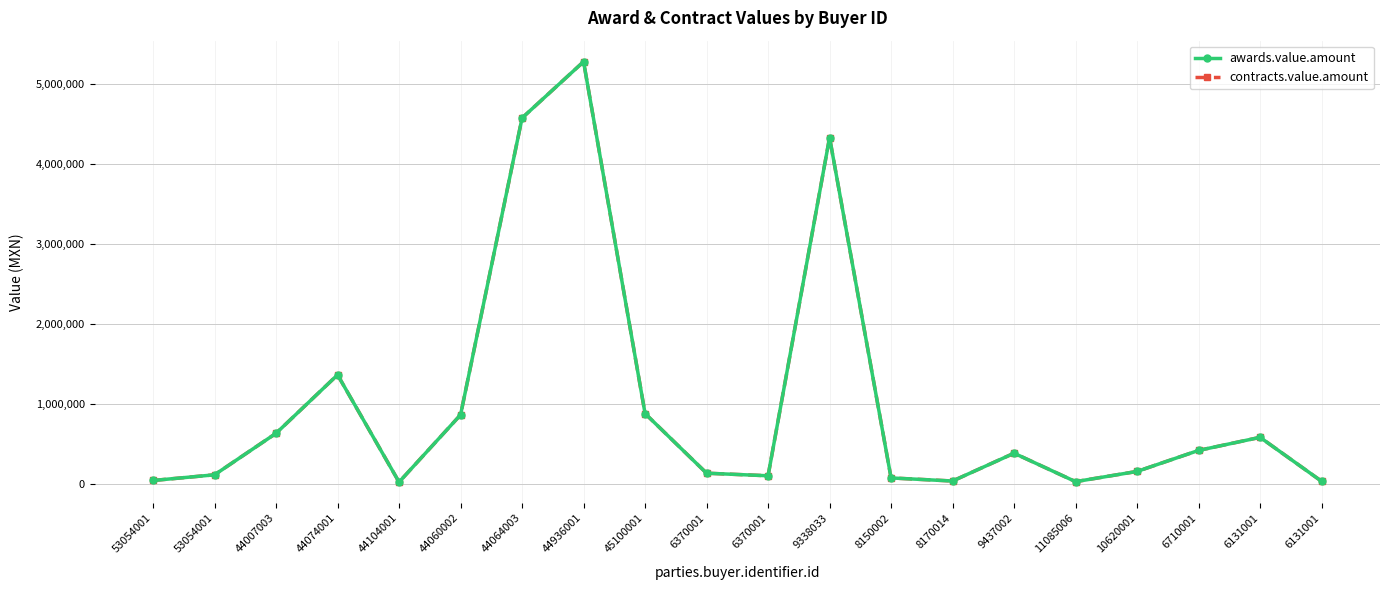

Is this an area chart (filled region under the line)?

No